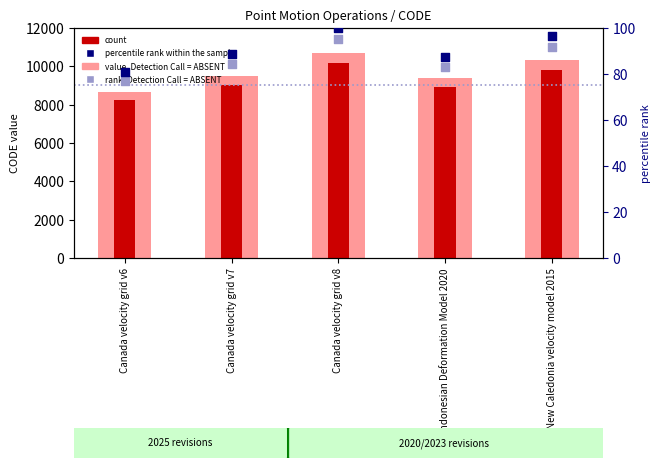

What are all the series names shown in the legend?

value, Detection Call = ABSENT, count, rank, Detection Call = ABSENT, percentile rank within the sample